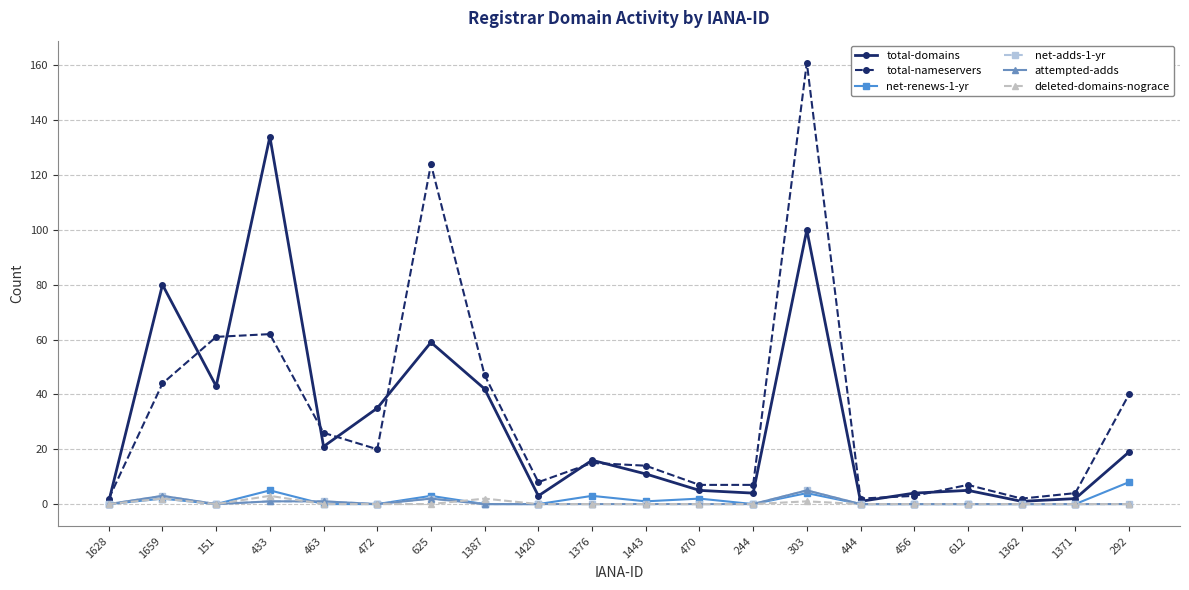

Reading right to left, transcribe all the data shown in this chart.

total-domains: 292=19	1371=2	1362=1	612=5	456=4	444=1	303=100	244=4	470=5	1443=11	1376=16	1420=3	1387=42	625=59	472=35	463=21	433=134	151=43	1659=80	1628=1
total-nameservers: 292=40	1371=4	1362=2	612=7	456=3	444=2	303=161	244=7	470=7	1443=14	1376=15	1420=8	1387=47	625=124	472=20	463=26	433=62	151=61	1659=44	1628=2
net-renews-1-yr: 292=8	1371=0	1362=0	612=0	456=0	444=0	303=4	244=0	470=2	1443=1	1376=3	1420=0	1387=0	625=3	472=0	463=0	433=5	151=0	1659=2	1628=0
net-adds-1-yr: 292=0	1371=0	1362=0	612=0	456=0	444=0	303=5	244=0	470=0	1443=0	1376=0	1420=0	1387=0	625=2	472=0	463=1	433=1	151=0	1659=3	1628=0
attempted-adds: 292=0	1371=0	1362=0	612=0	456=0	444=0	303=5	244=0	470=0	1443=0	1376=0	1420=0	1387=0	625=2	472=0	463=1	433=1	151=0	1659=3	1628=0
deleted-domains-nograce: 292=0	1371=0	1362=0	612=0	456=0	444=0	303=1	244=0	470=0	1443=0	1376=0	1420=0	1387=2	625=0	472=0	463=0	433=3	151=0	1659=2	1628=0